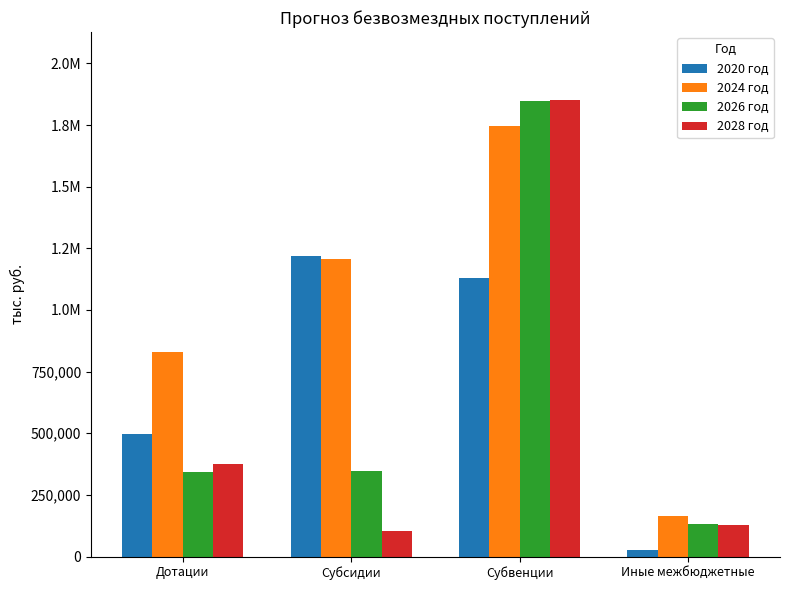

Where does the 2024 год series first go above 1205914?

Субсидии